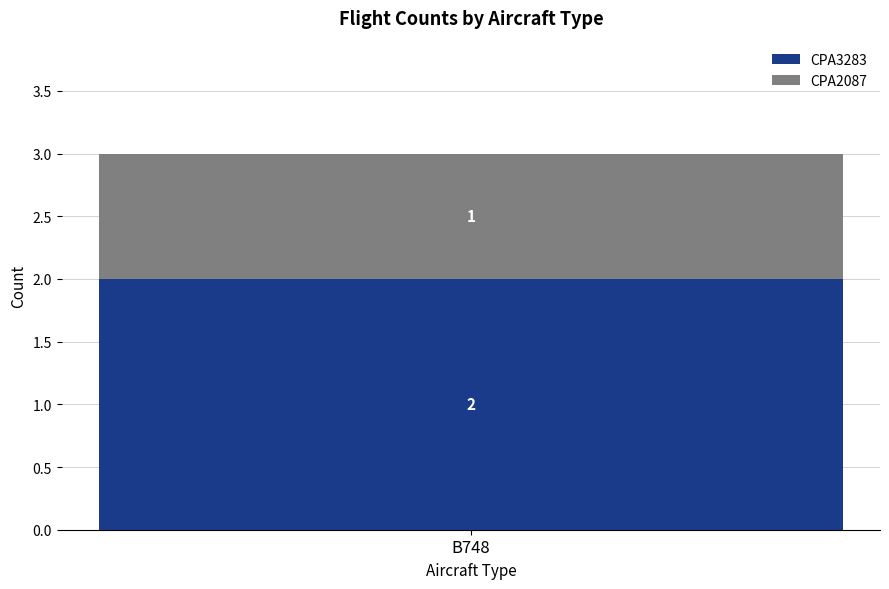

The CPA3283 series shows 2 at B748. True or false?

True